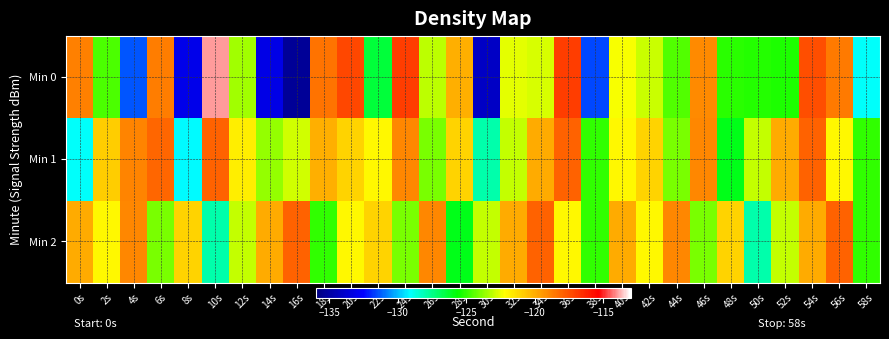

Which series changed the most between 0s and 28s?

Min 1